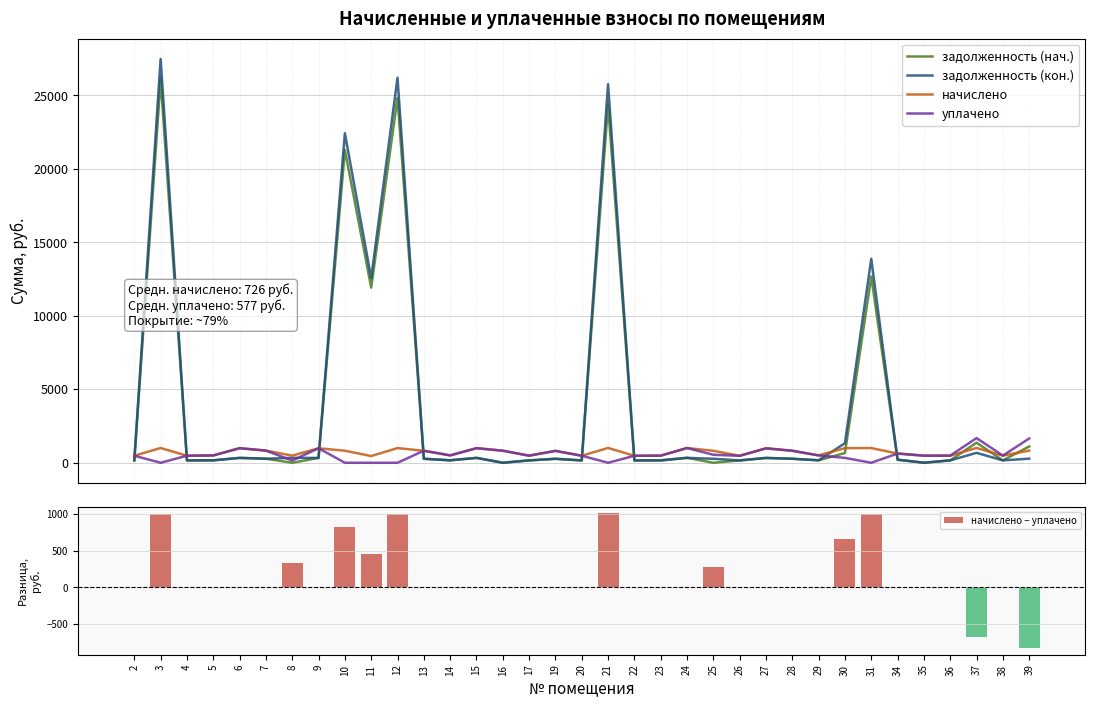

What is the total value across all series at 22?

1264.4